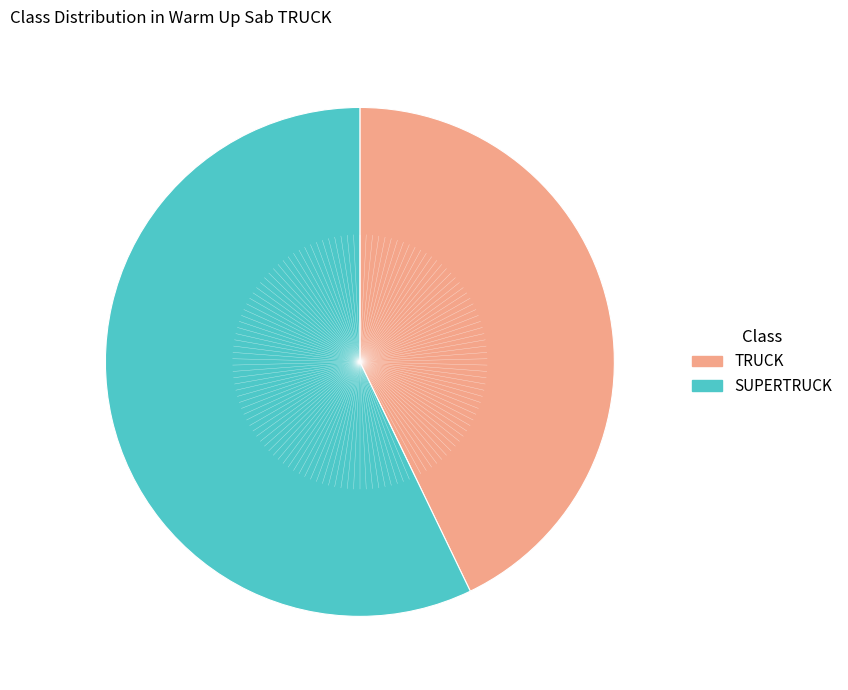

Count the number of slices in the pie.

2